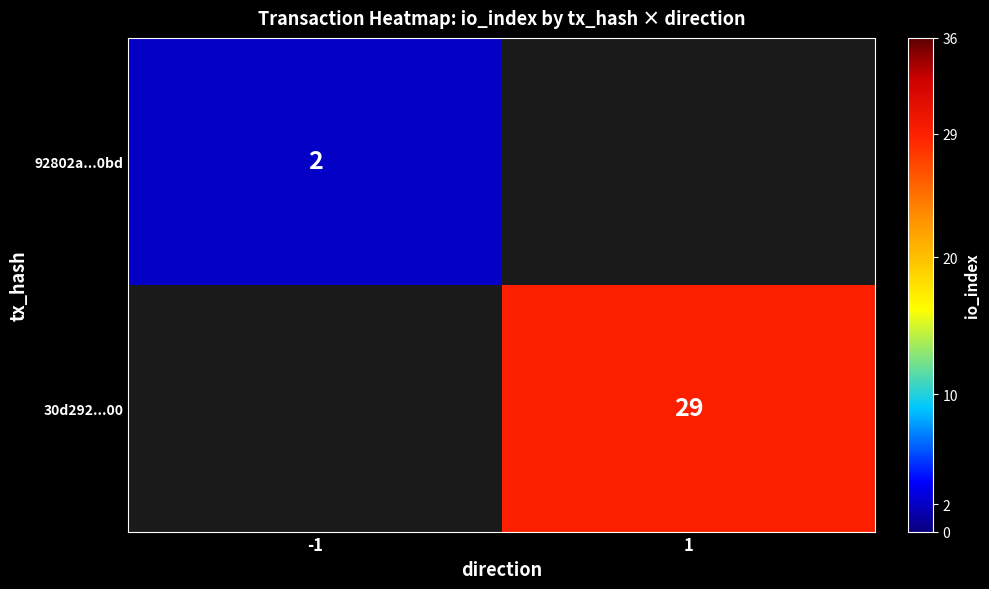

The value of 92802a...0bd at -1 is 2. True or false?

True